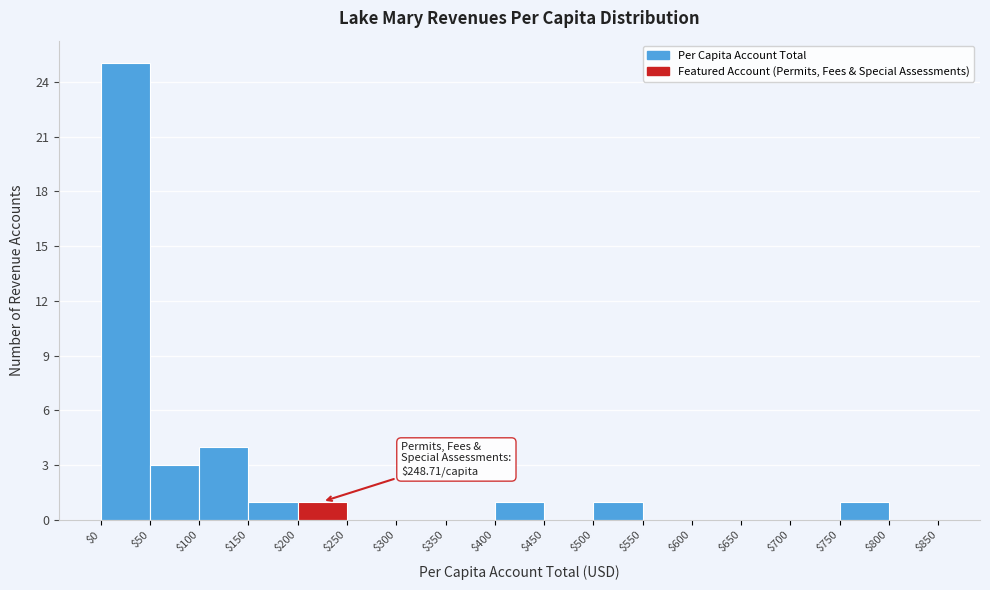

Over which range of the x-axis is the bar tallest?

$0 to $50